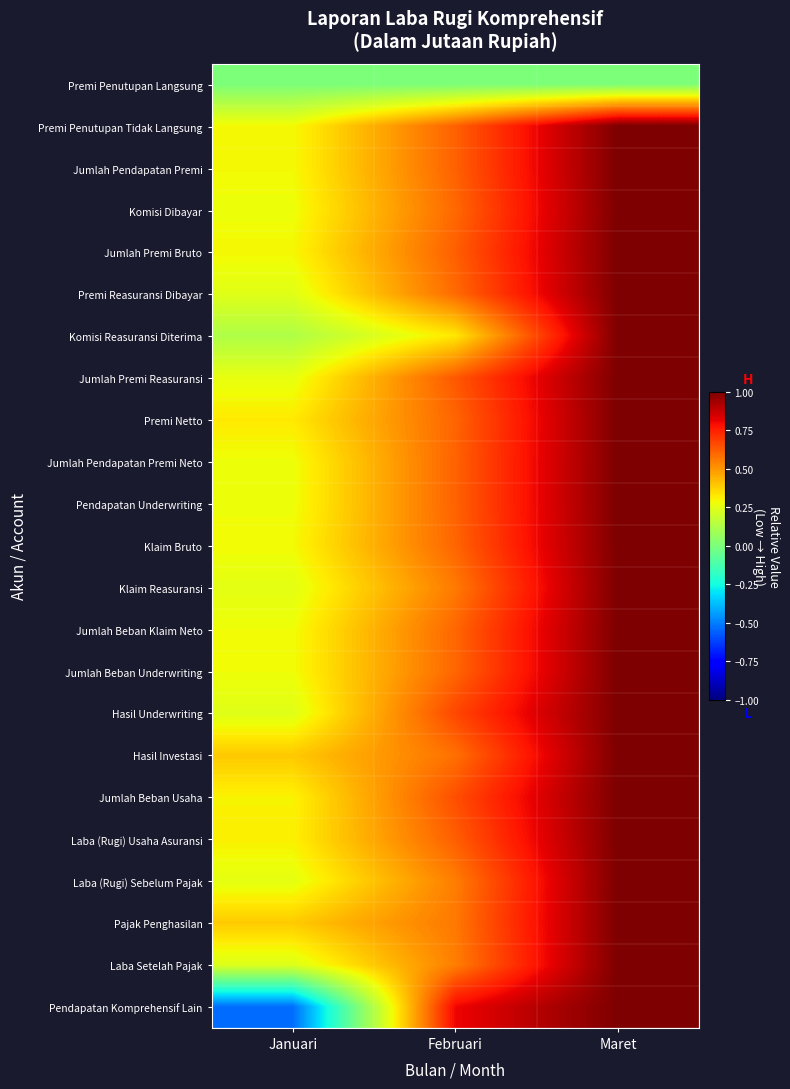

What is the total value across all series at Maret?

22.0